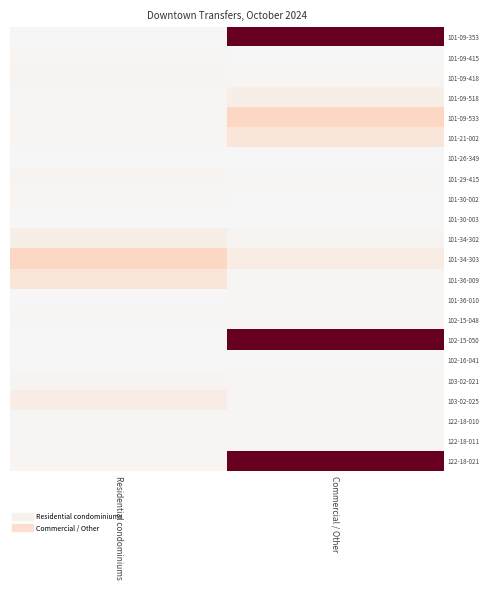

Count the number of categories in the chart.

2